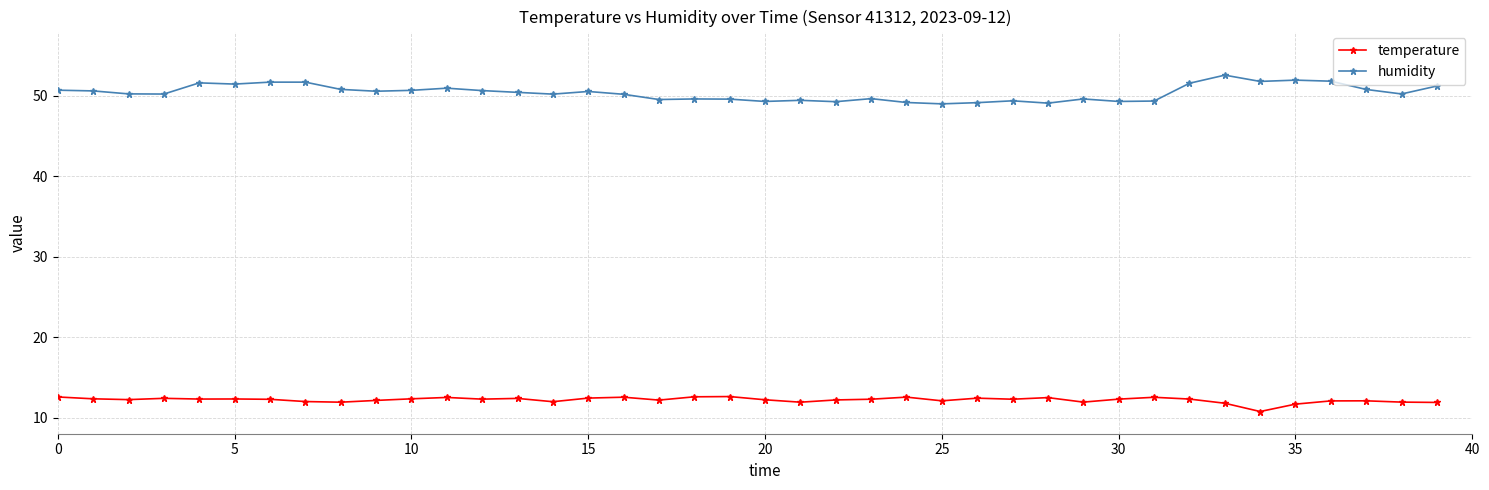

List the series in order of their peak value, lowest first.

temperature, humidity